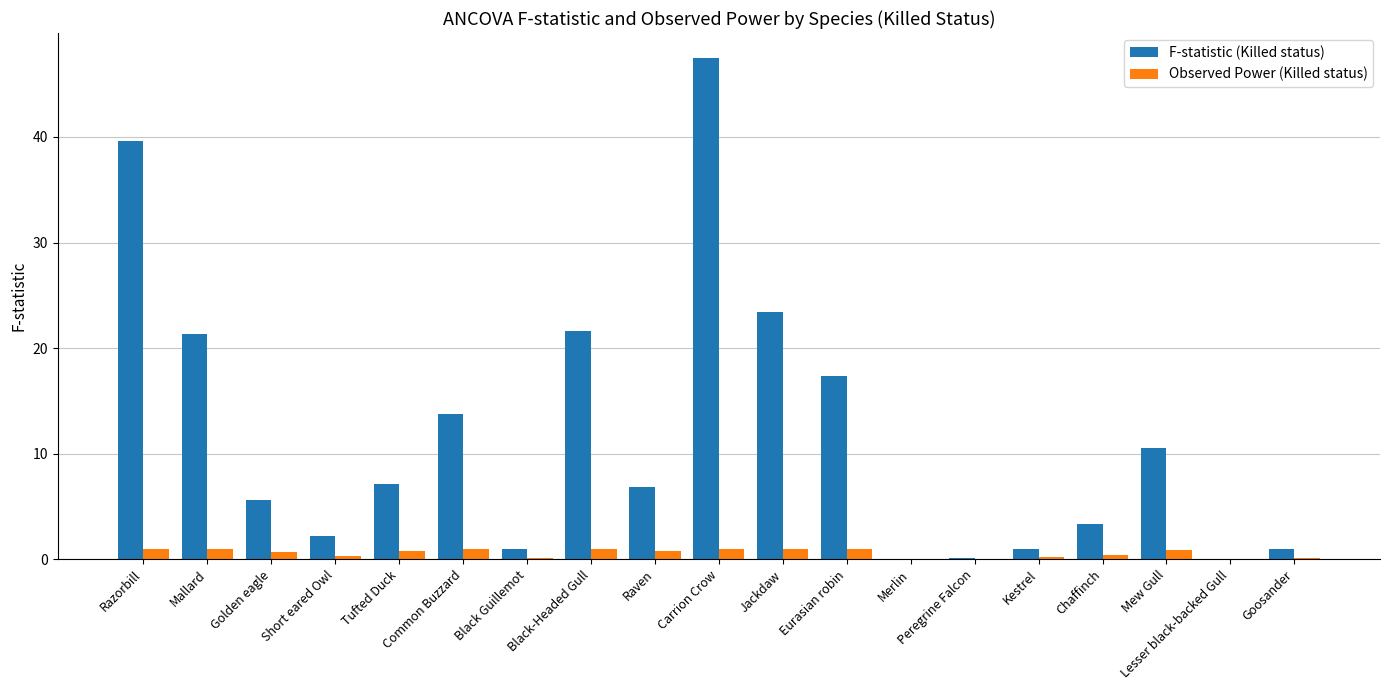

How many distinct data groups are displayed?

2